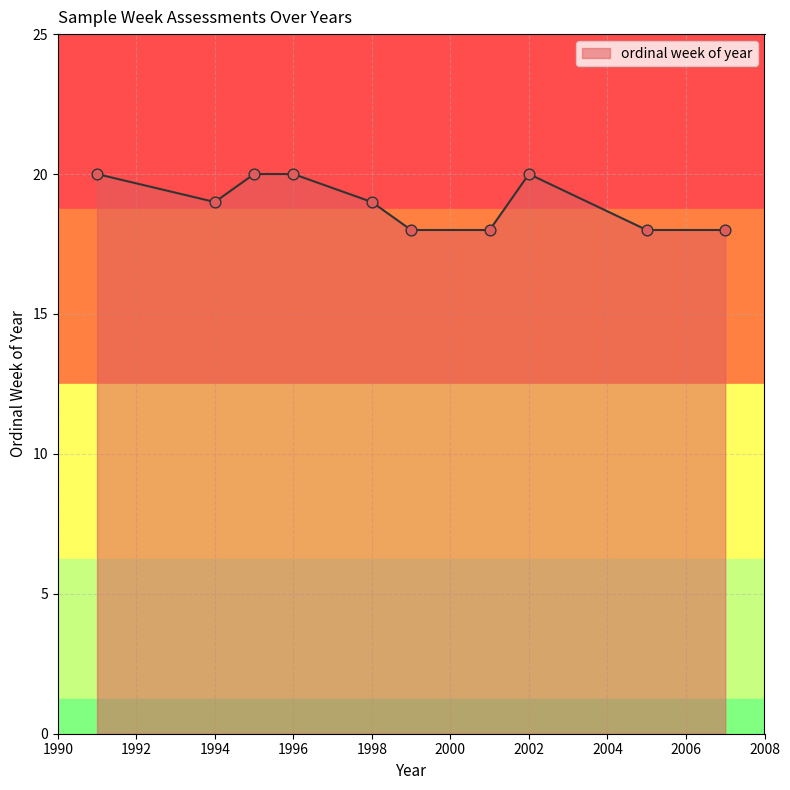

What is the greatest value displayed?

20